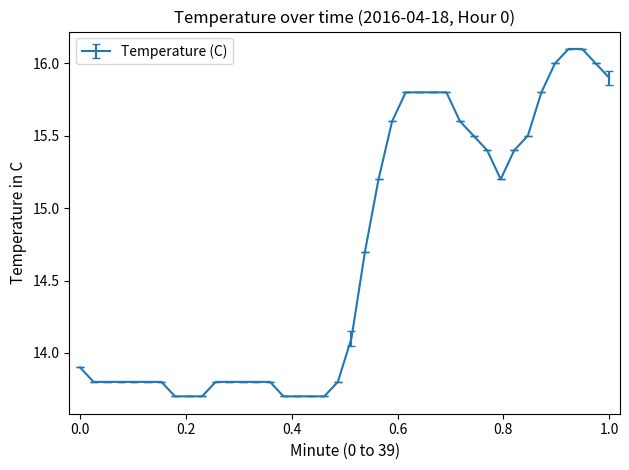

What is the difference between the maximum and minimum values?

2.4